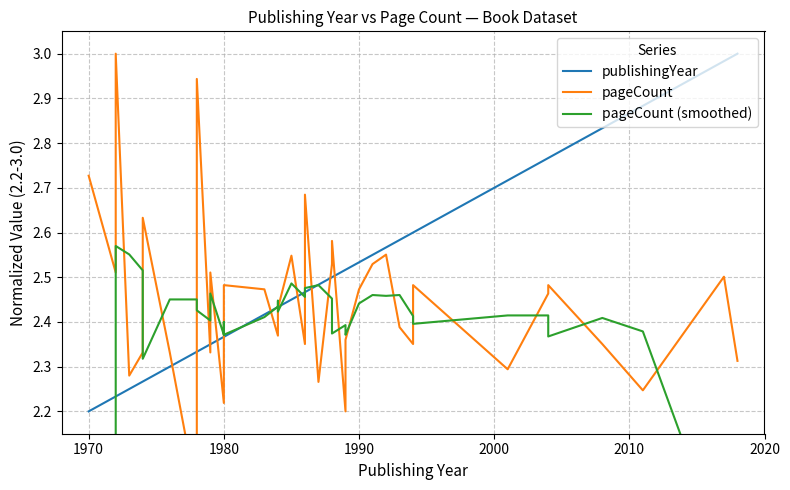

How many times do pageCount (smoothed) and publishingYear cross each other?

8